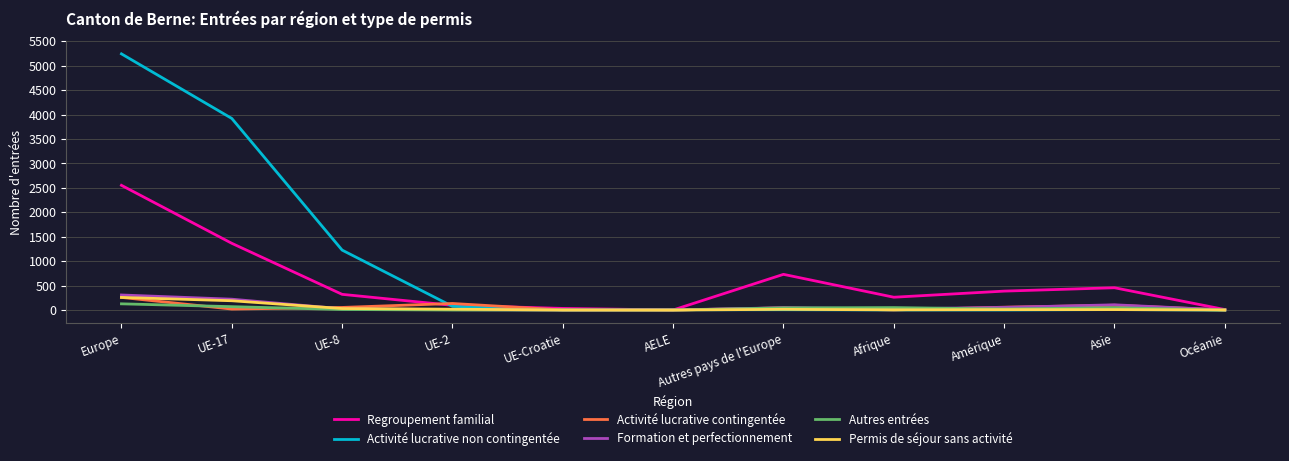

What is the spread (max minus min) of values at Europe?

5113